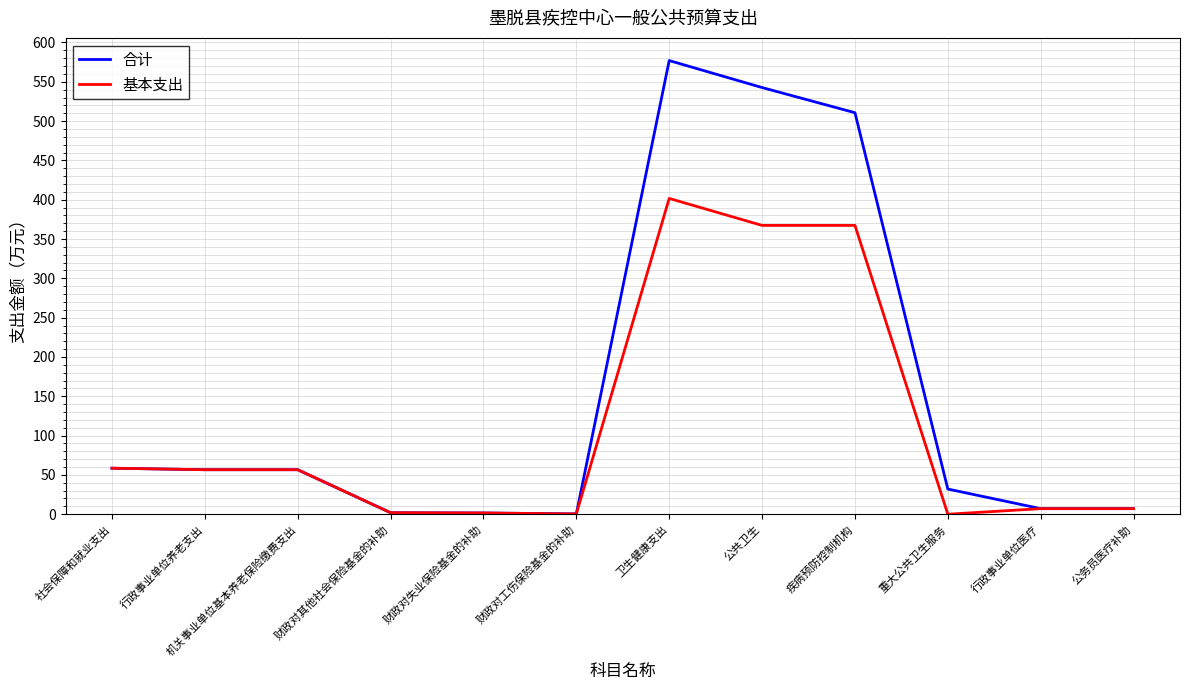

What is the highest value of the 合计 series?

577.0